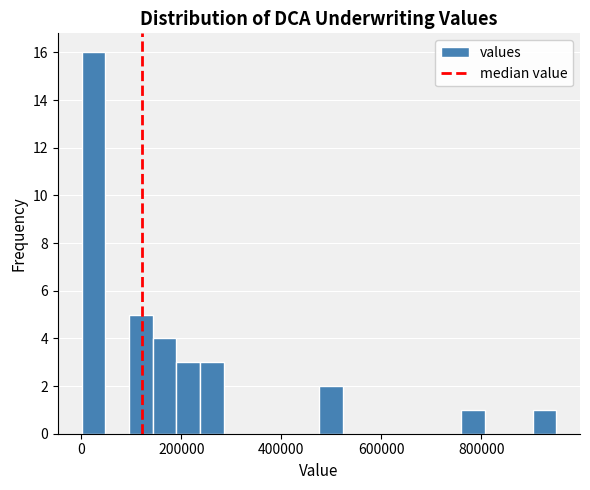

Around what value on the x-axis is the tallest bar? Give the approximate position of its centre, as read against the axis.

20000